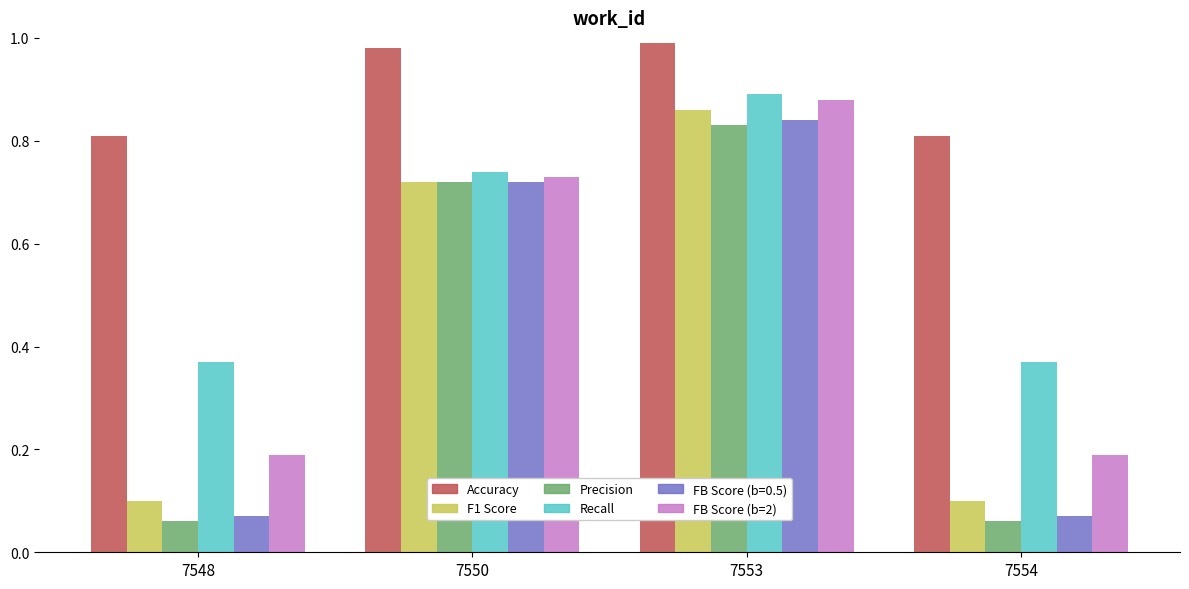

What is the difference between the highest and lowest values at 7550?

0.3